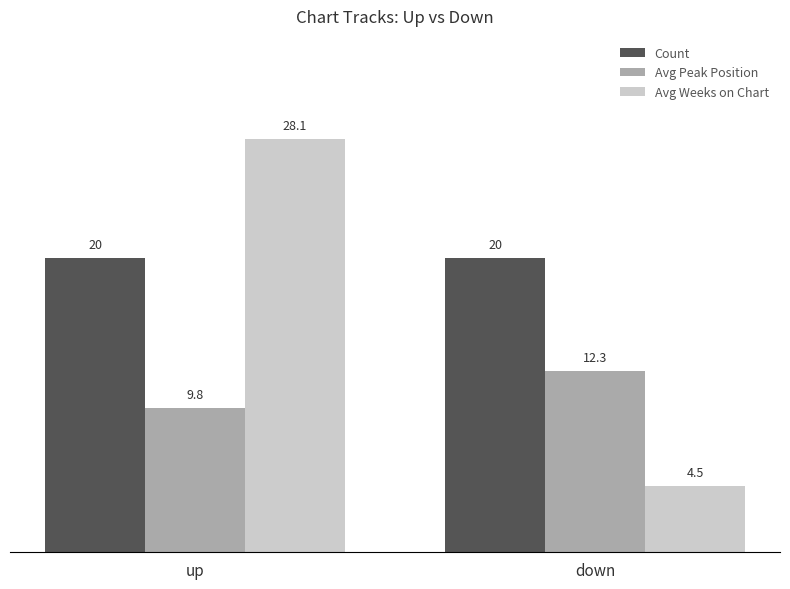

The value of Count at down is 20.0. True or false?

True